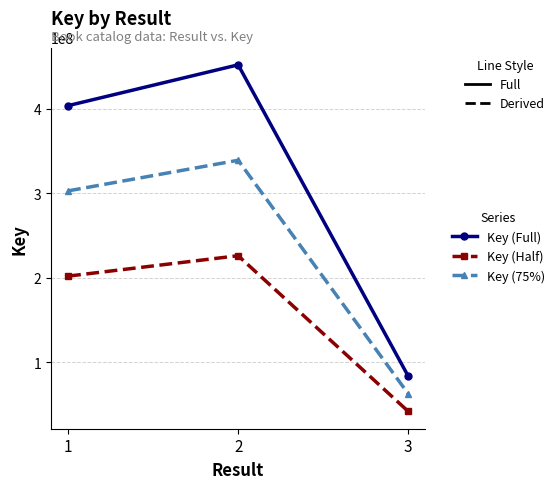

True or false: Key (Full) has a value of 403910348 at 1.

True